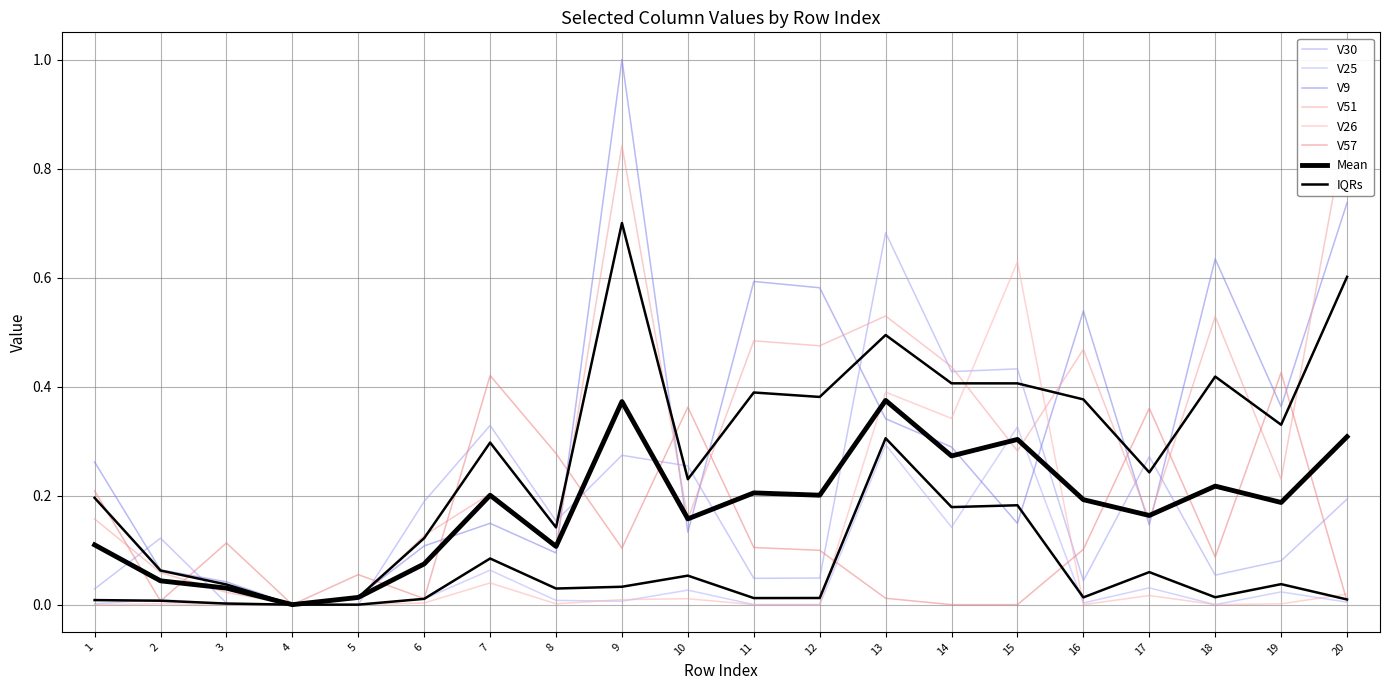

How many interior local peaks does the V30 series have?

6